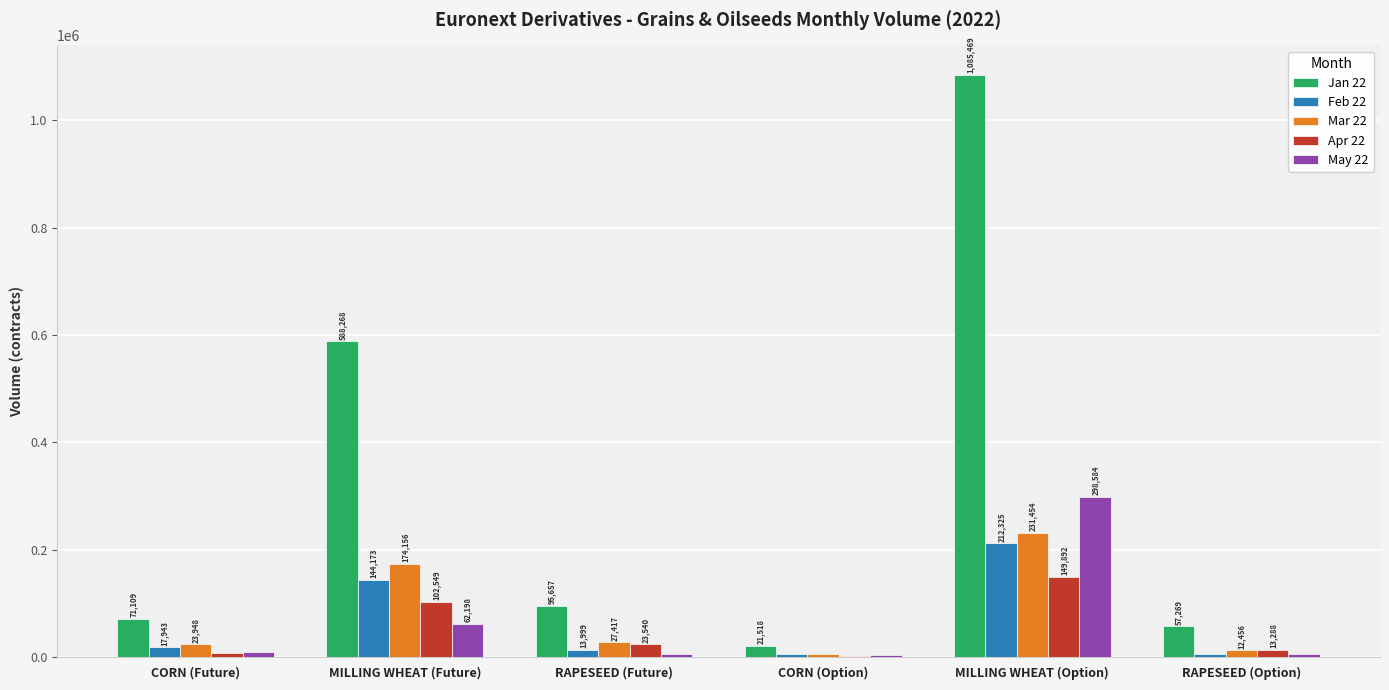

Which label corresponds to the largest value in the chart?

MILLING WHEAT (Option)